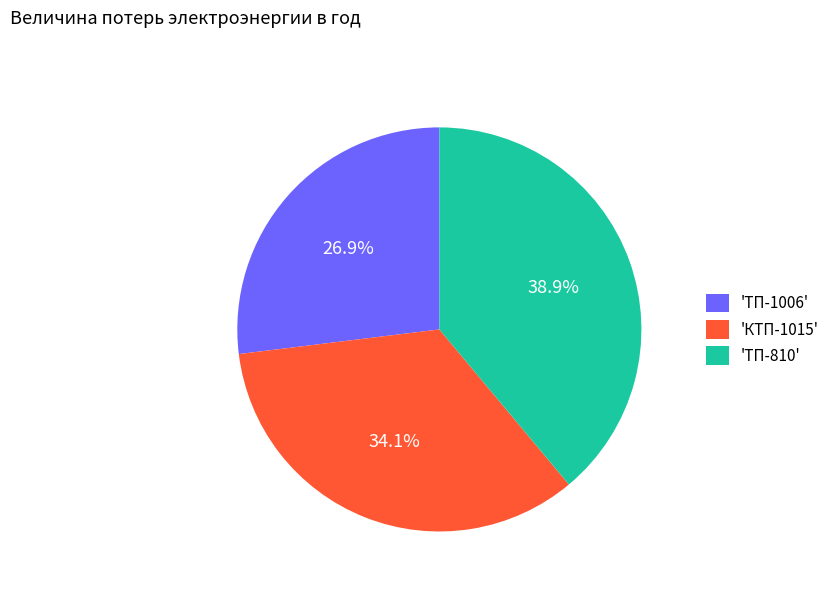

How many segments does this pie chart have?

3